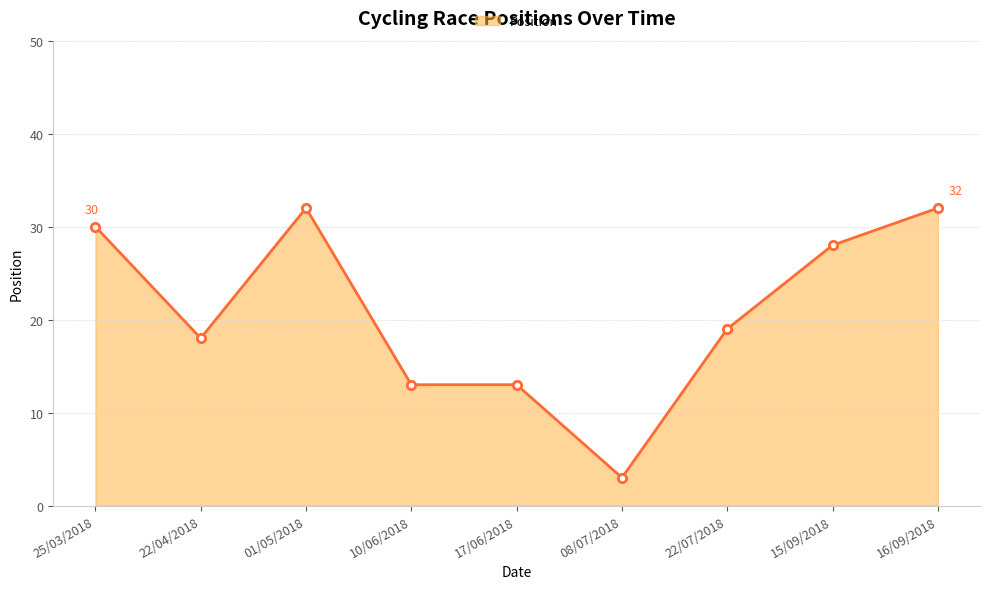

Reading right to left, what are all the values shown in this chart?

32	28	19	3	13	13	32	18	30